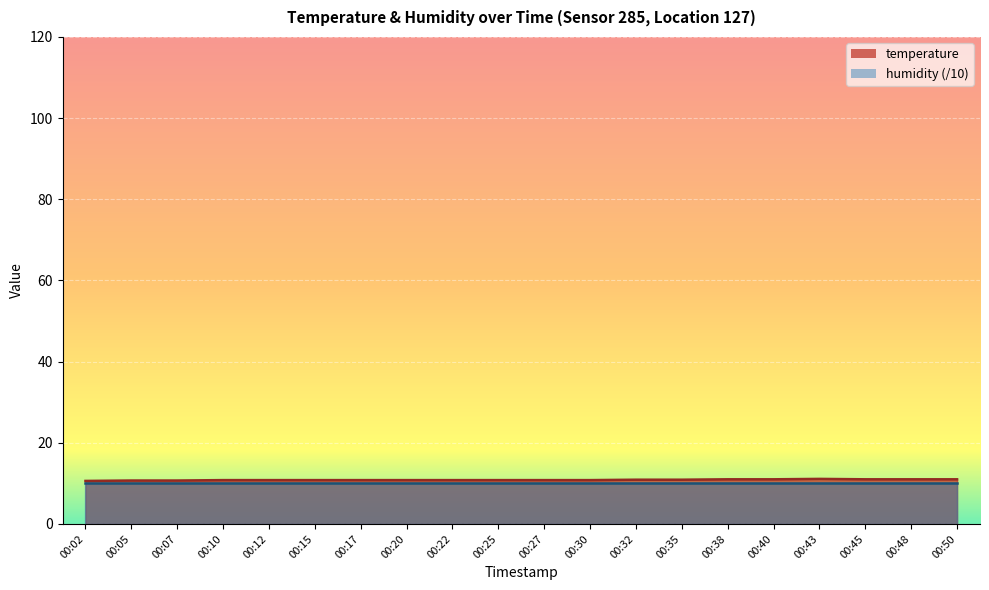

What is the sum of the values at 00:43 and 00:32?

22.0